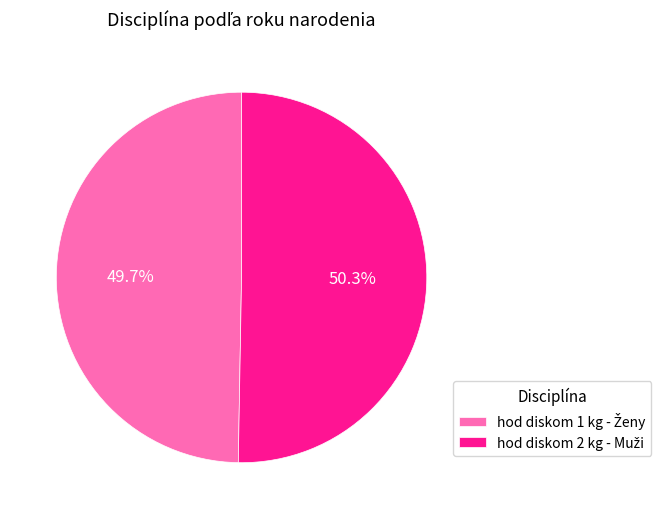

Is there any slice that represents more than half of the pie?

Yes